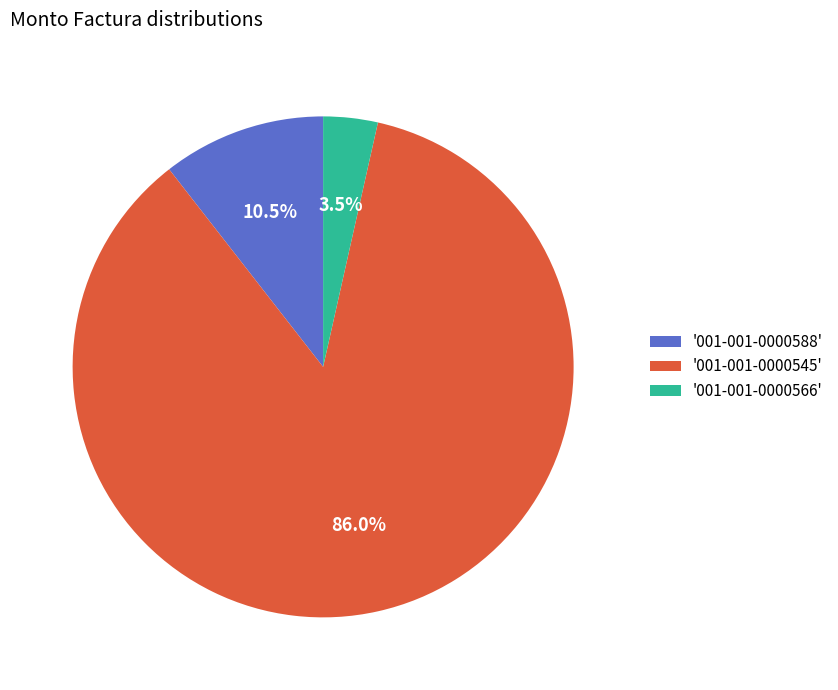

Between '001-001-0000566' and '001-001-0000545', which is larger?

'001-001-0000545'